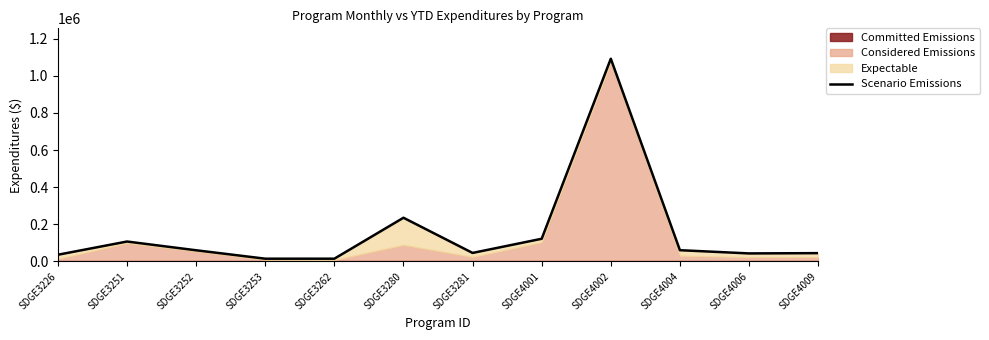

What is the ratio of the value at SDGE4004 to the value at SDGE3281?

1.3